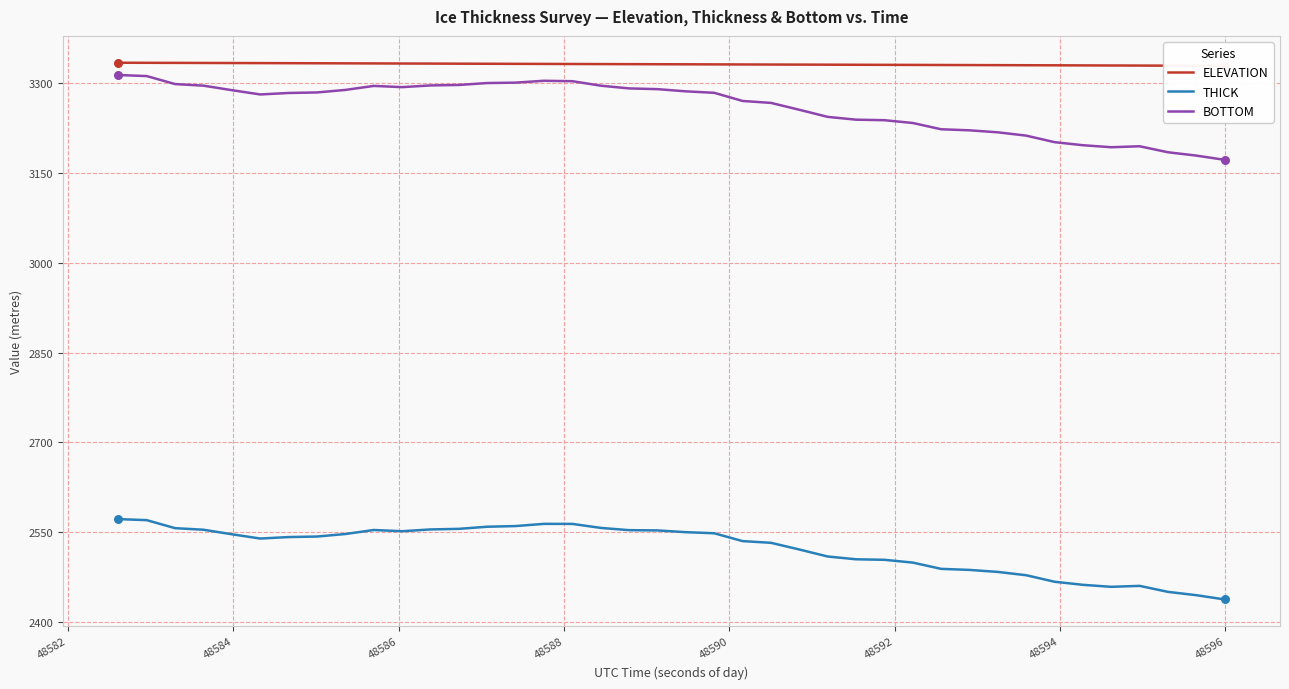

At how many categories does at least one series exceed 2998?

40